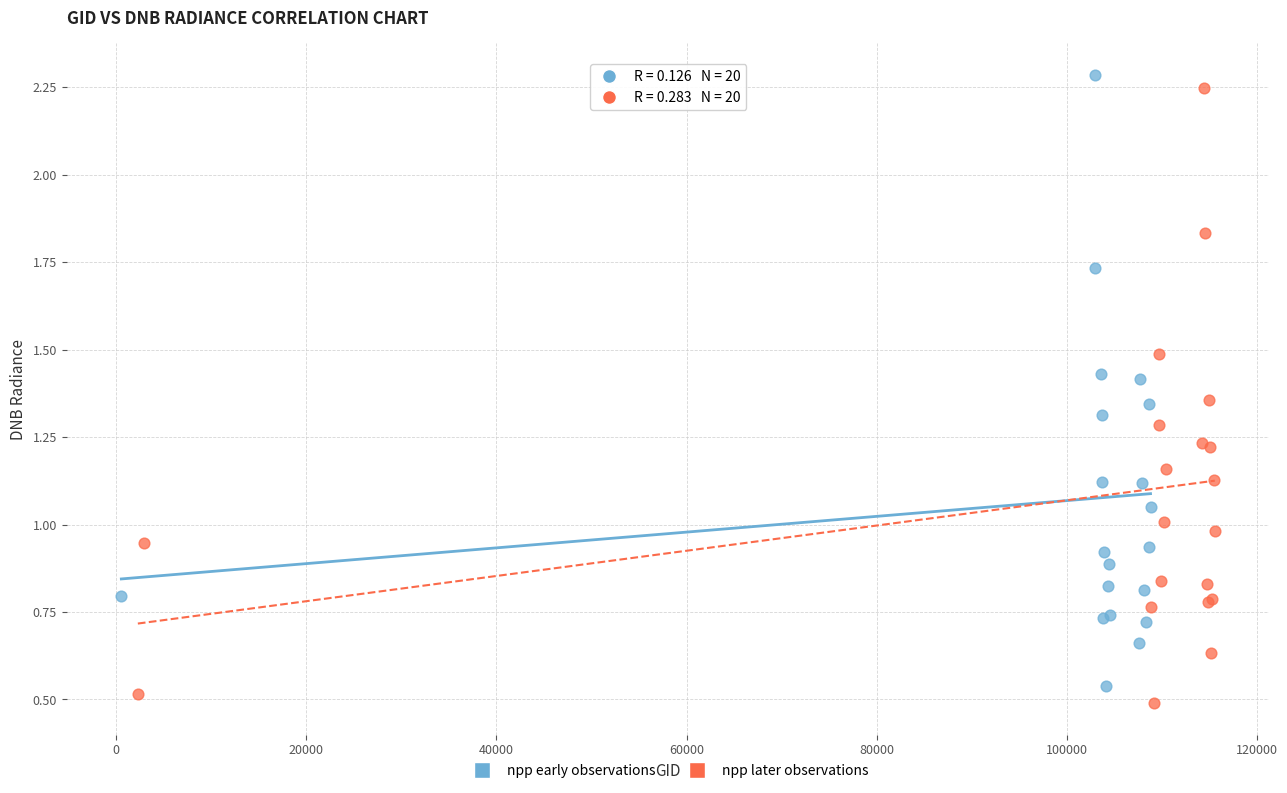

What are all the series names shown in the legend?

npp early observations, npp later observations